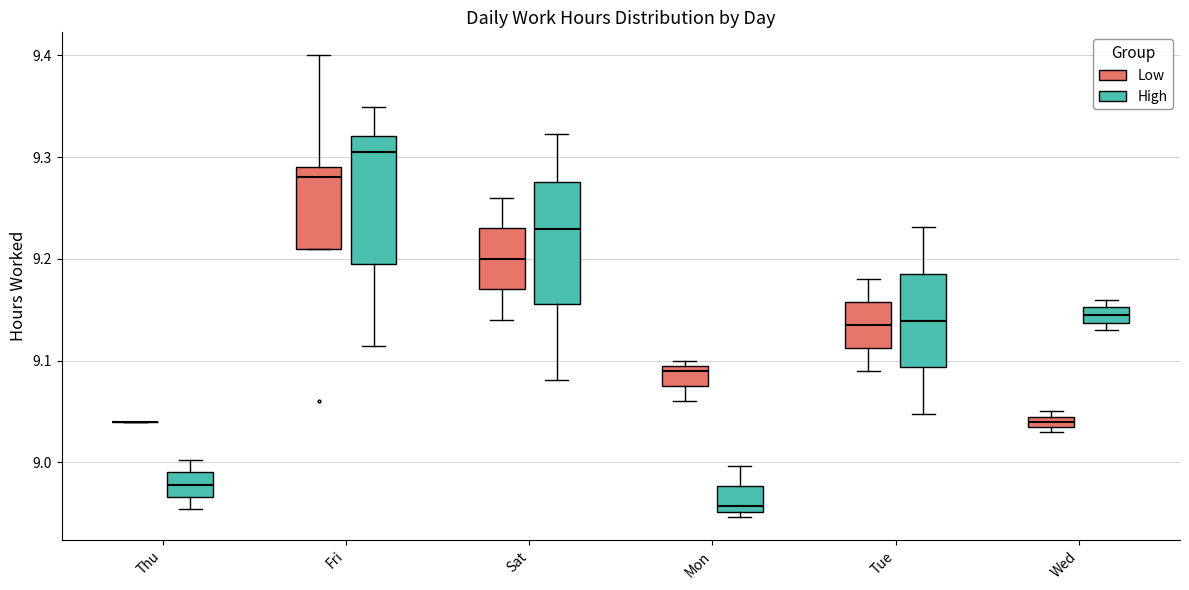

Where does the median line of the box for Mon (High) sit on the y-axis? The values are not printed on the chart, so give them approximately, as read against the axis.

8.96